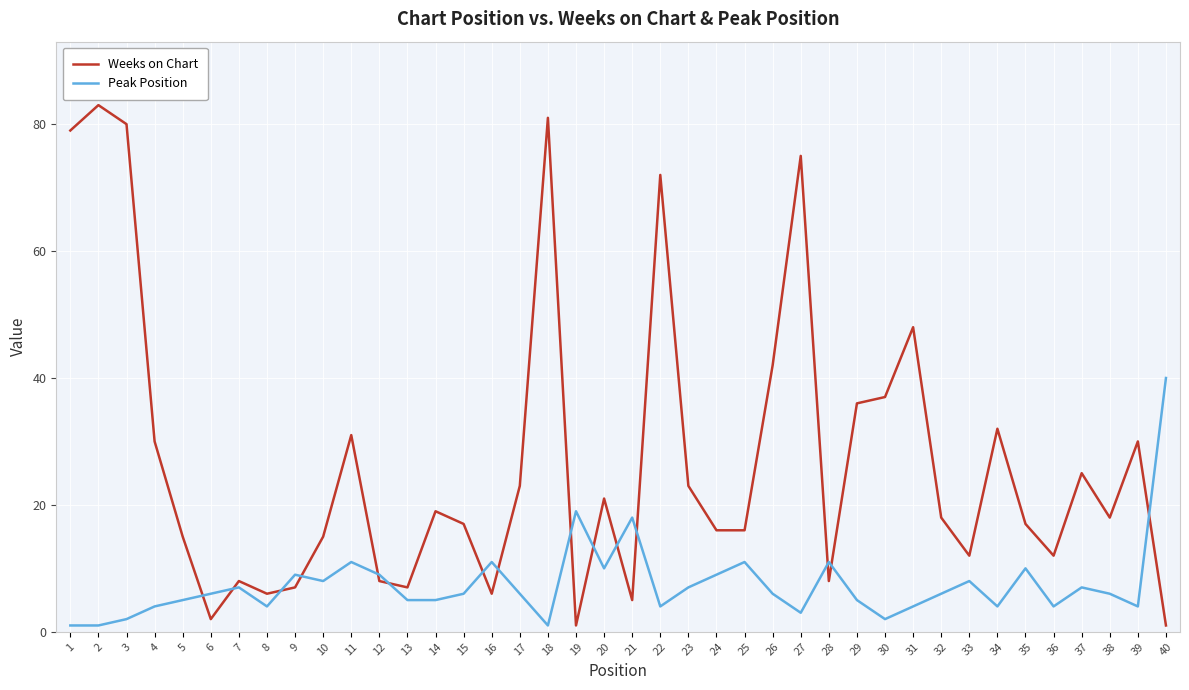

The Peak Position series shows 7 at 20. True or false?

False